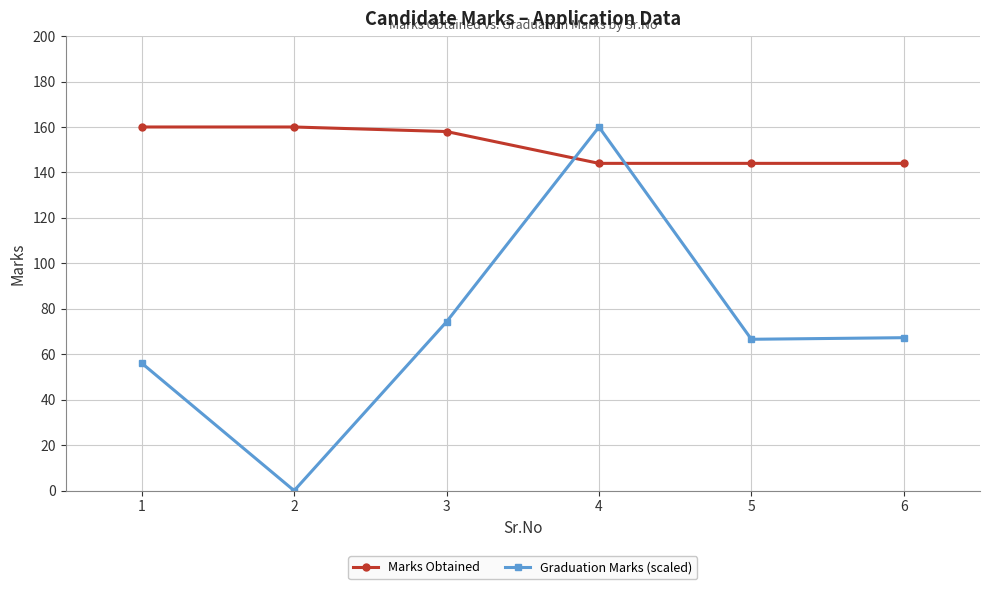

Which series has the widest spread of values?

Graduation Marks (scaled)